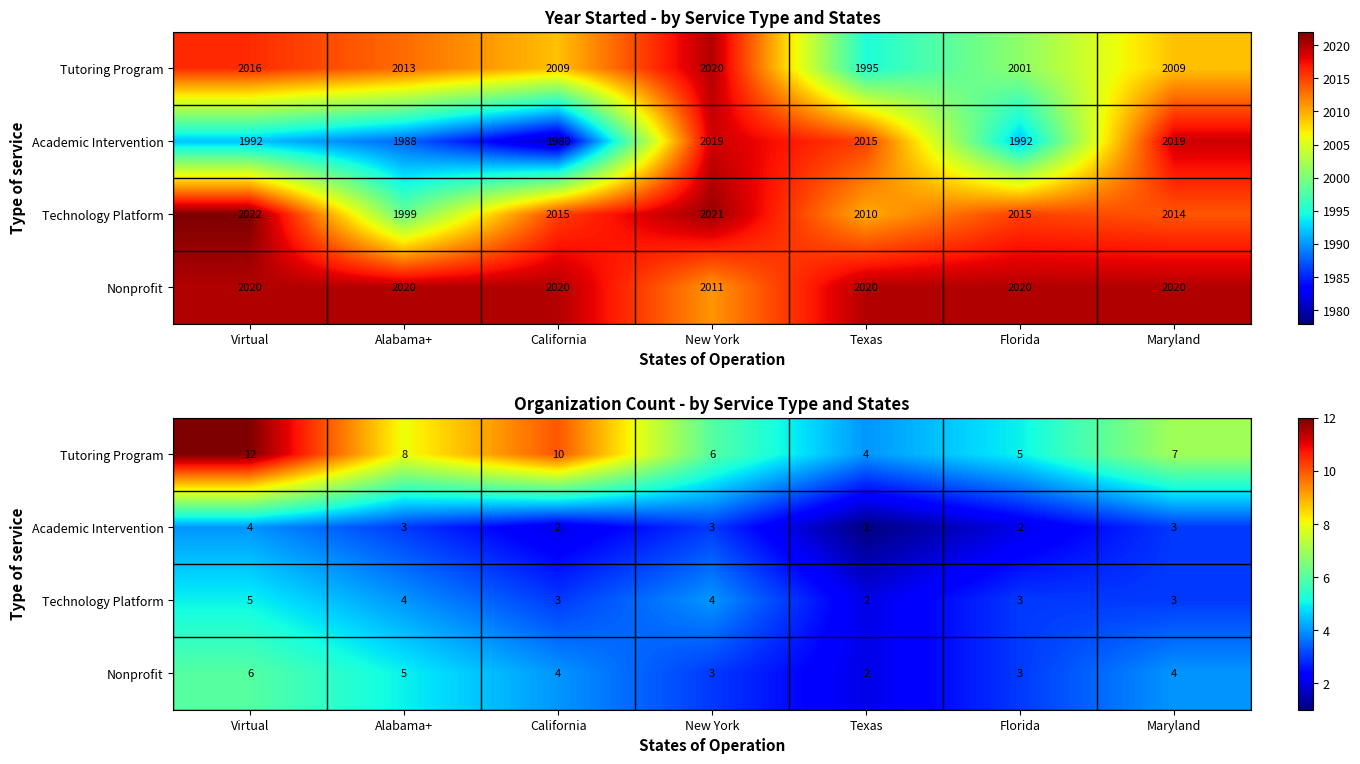

How many data points in Tutoring Program are less than 7?

3